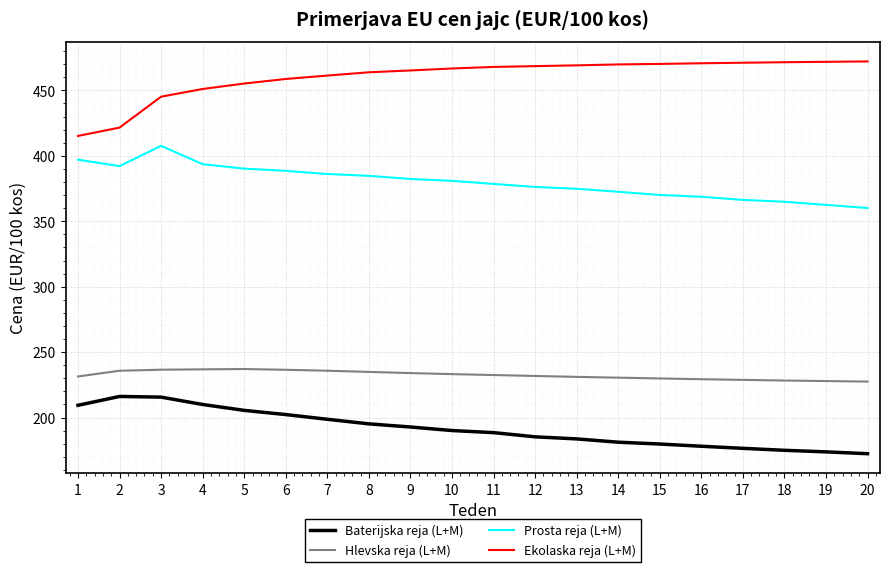

Which series changed the most between 6 and 15?

Baterijska reja (L+M)